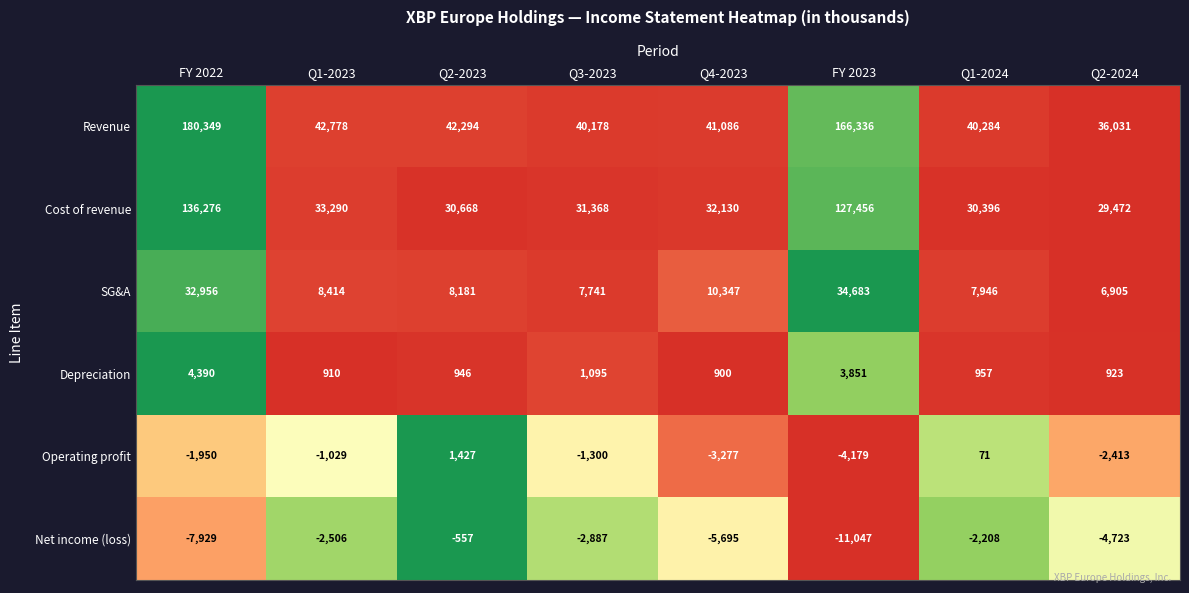

What is the difference between the maximum and minimum values in the SG&A series?

27778